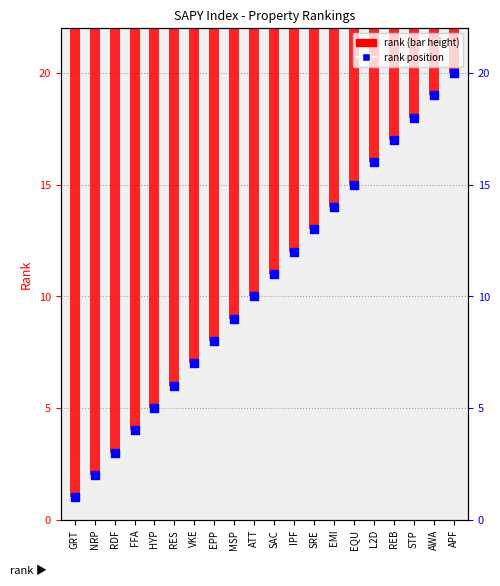

At how many categories does at least one series exceed 16?

9